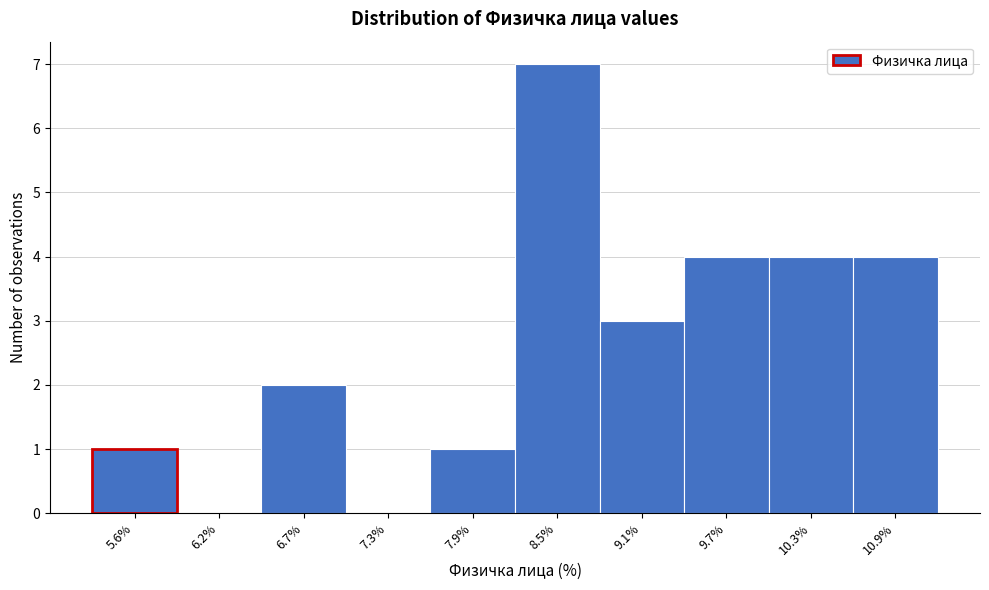

Reading left to right, what are all the values shown in this chart?

5.6%=1	6.2%=0	6.7%=2	7.3%=0	7.9%=1	8.5%=7	9.1%=3	9.7%=4	10.3%=4	10.9%=4